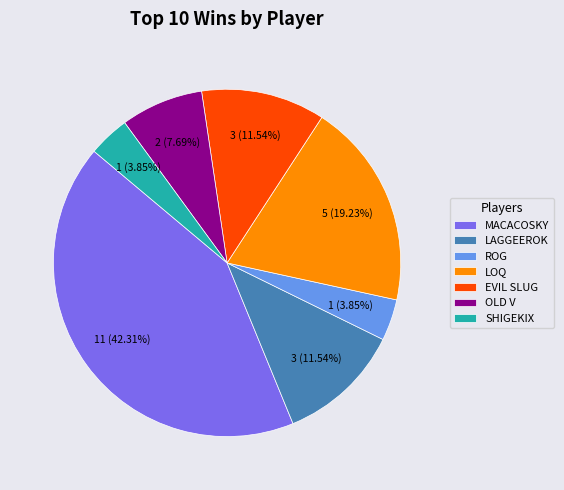

Which category has the biggest portion of the pie?

MACACOSKY